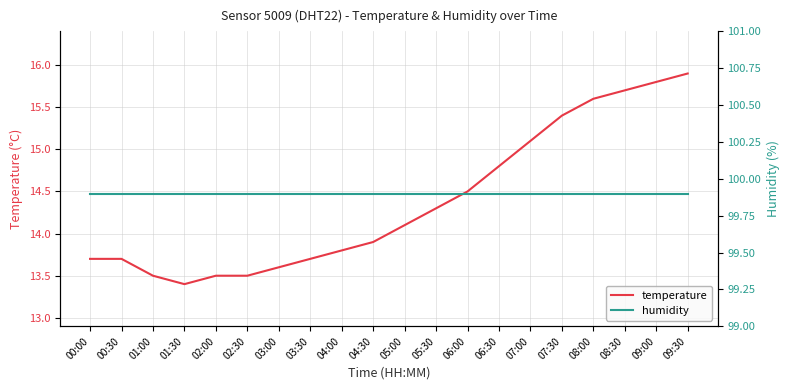

Is this an area chart (filled region under the line)?

No